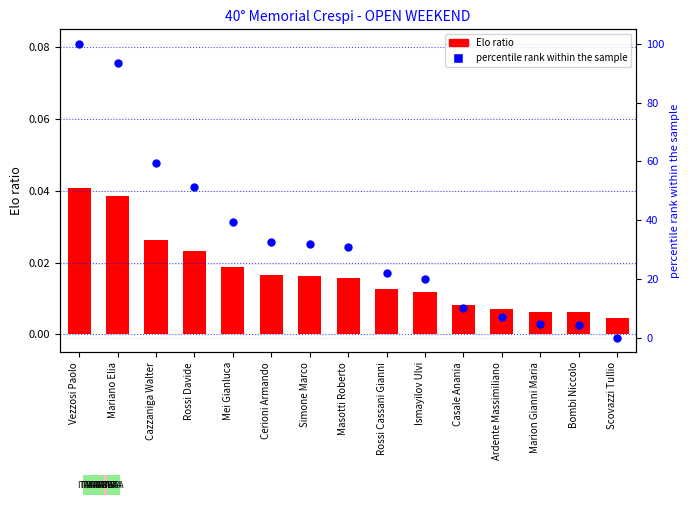

Which series has the largest Y range (max minus min)?

percentile rank within the sample